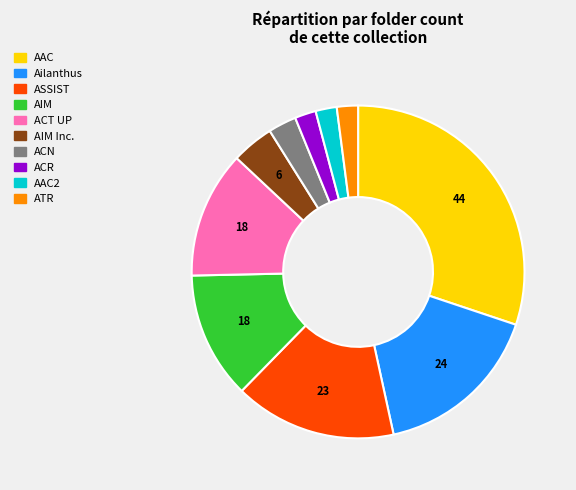

Is there a majority slice in this chart?

No